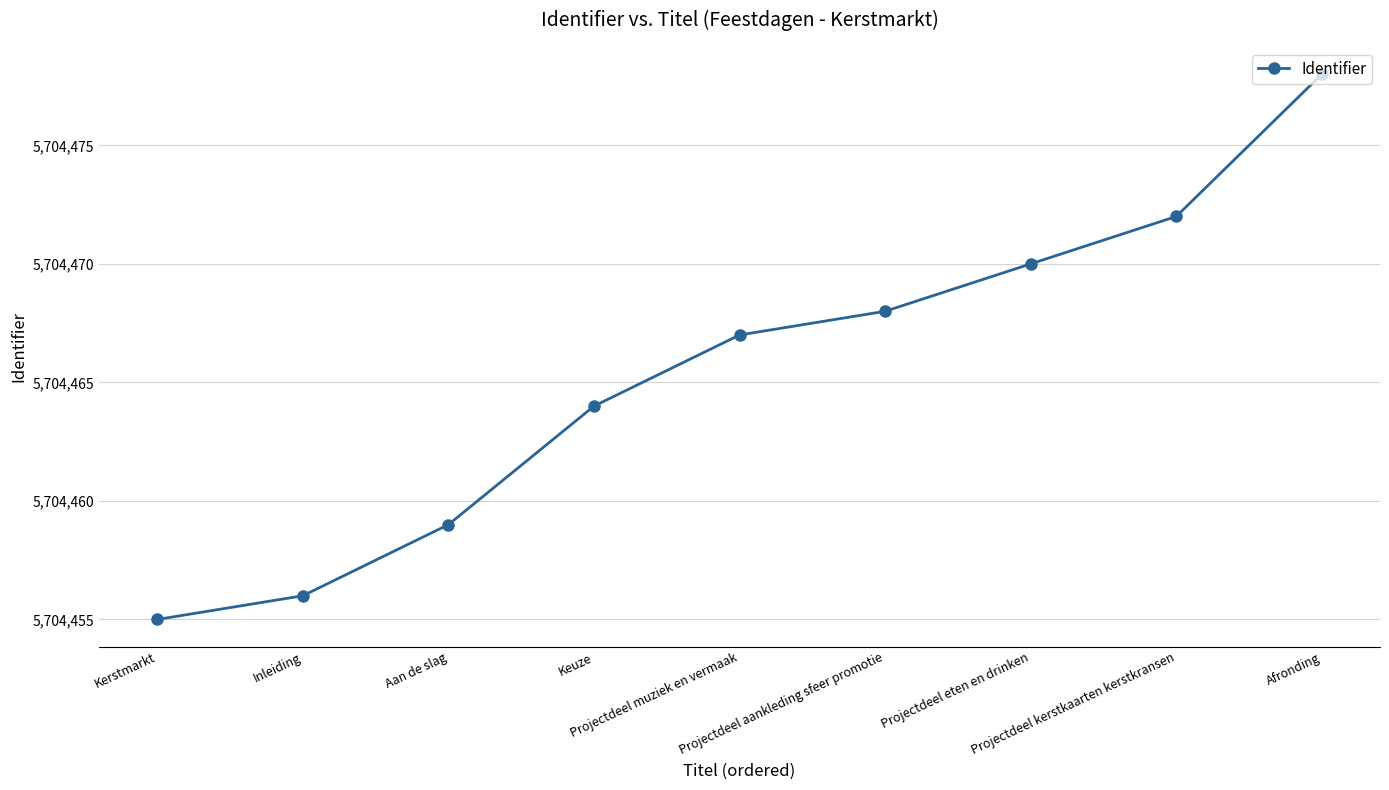

Approximately how many times larger is the value at Projectdeel muziek en vermaak compared to Afronding?

1.0